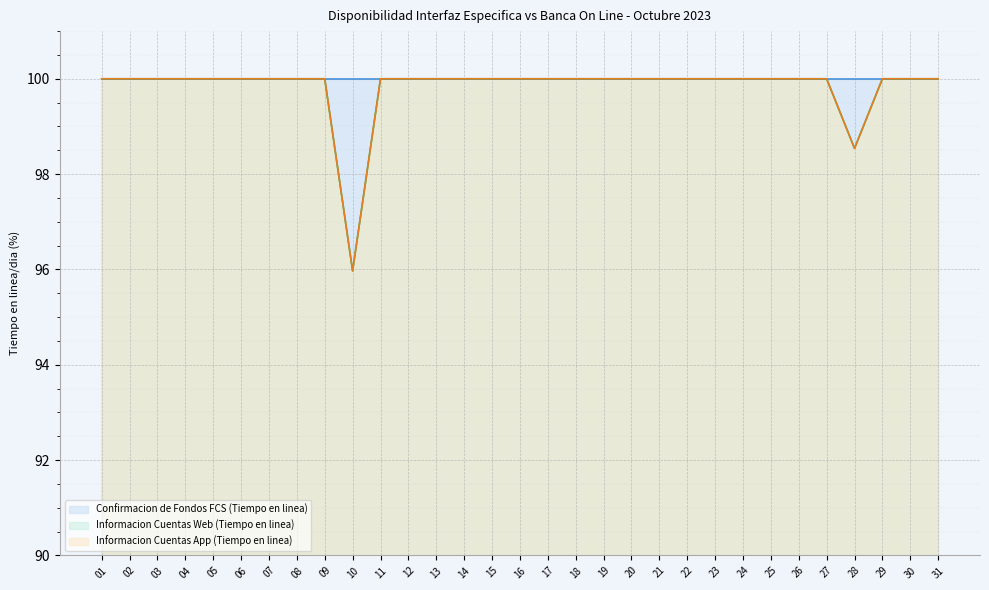

What is the maximum value for Informacion Cuentas Web (Tiempo en linea)?

100.0